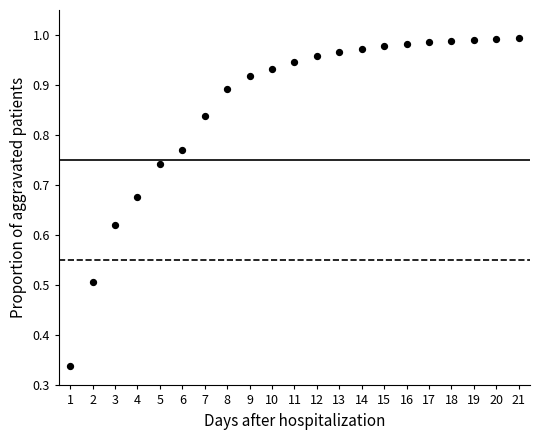

What is the range of X values (max minus min)?

20.0